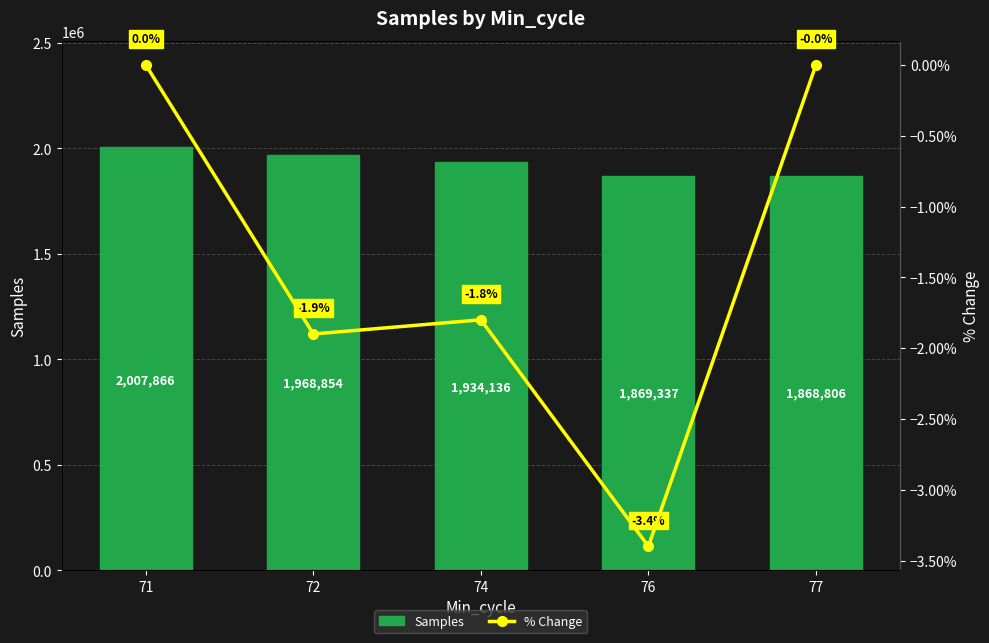

How many distinct data groups are displayed?

2